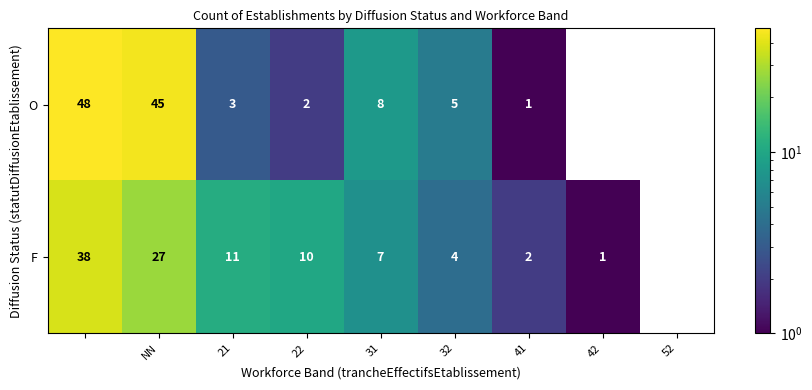

Which series has the largest total across all categories?

O